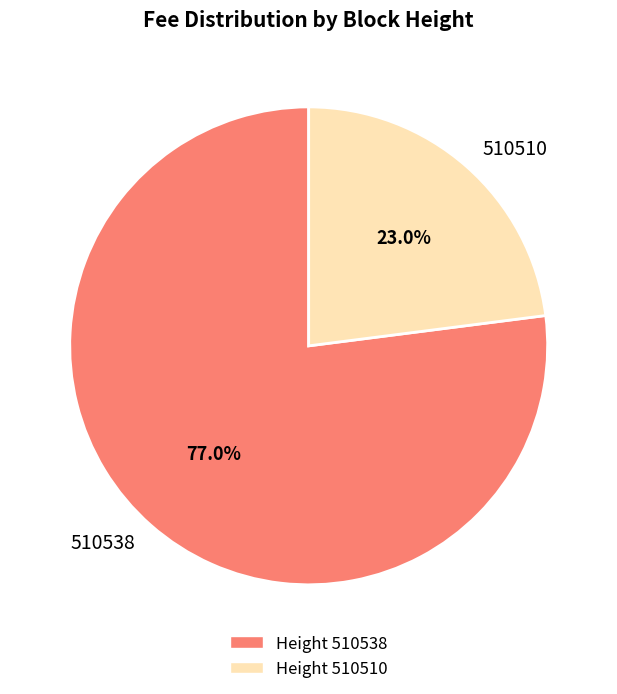

Combined, do 510538 and 510510 account for over 50%?

Yes